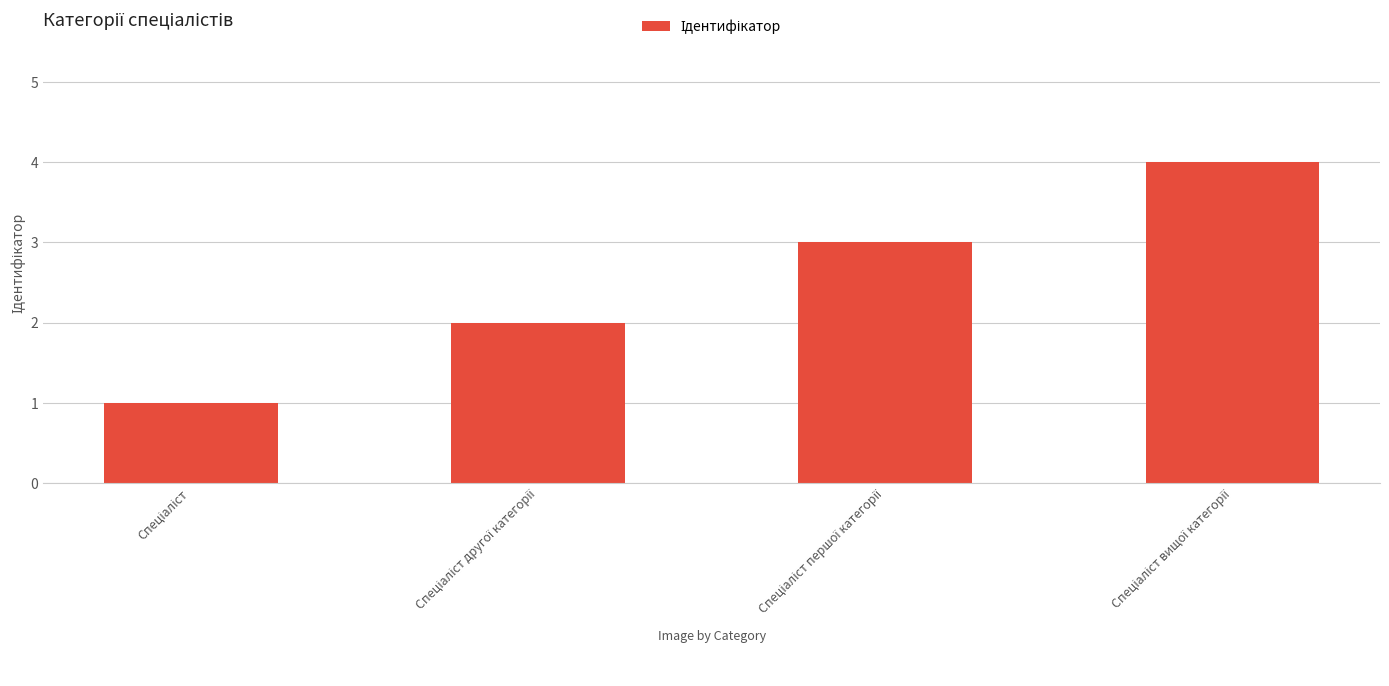

How many bars are there in total?

4